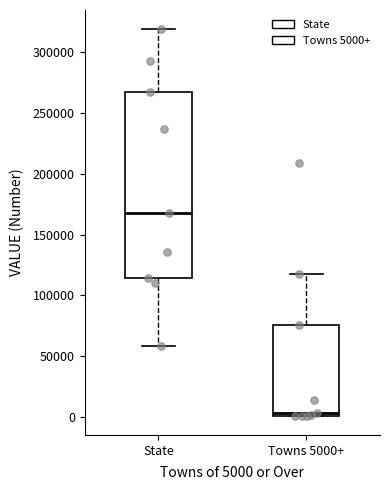

Which box's median line is the lowest?

Towns 5000+